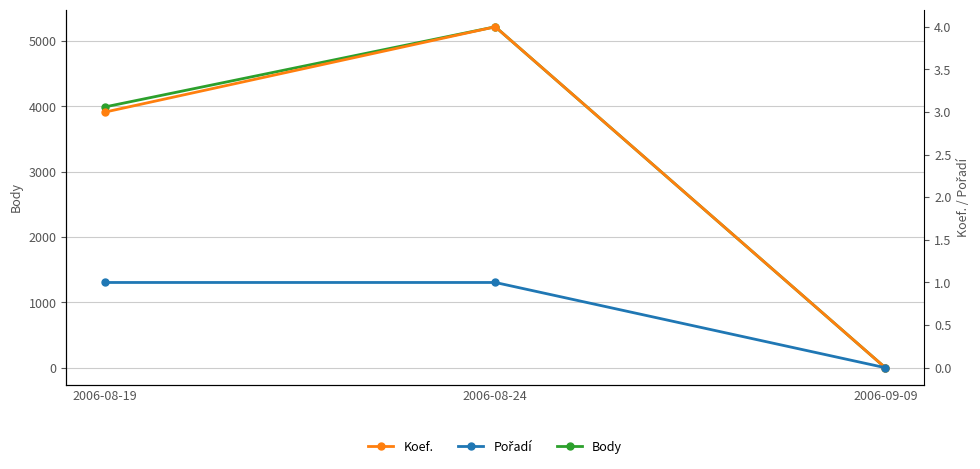

What position from the left is 2006-08-24?

2